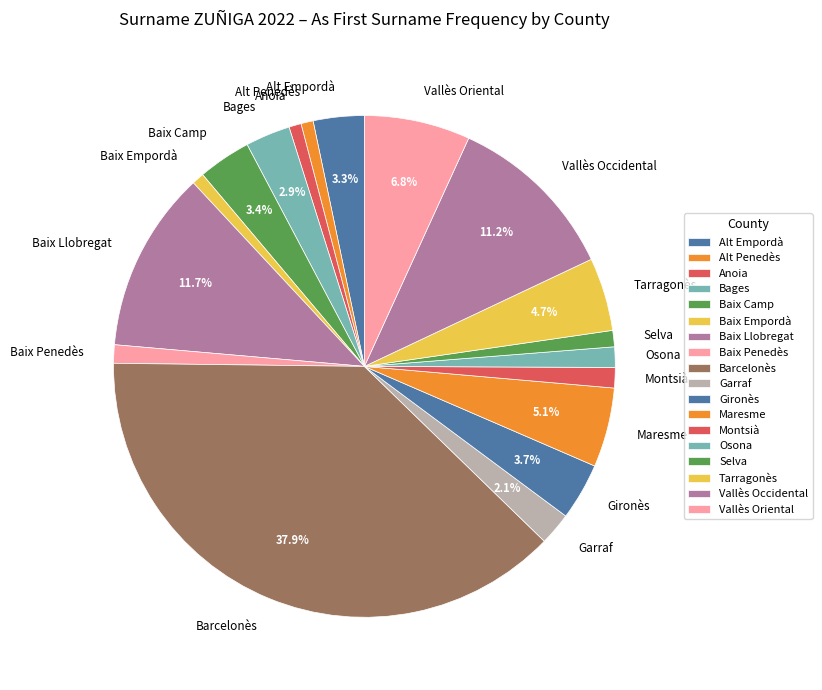

Is it true that Alt Penedès is 9% of the pie?

False